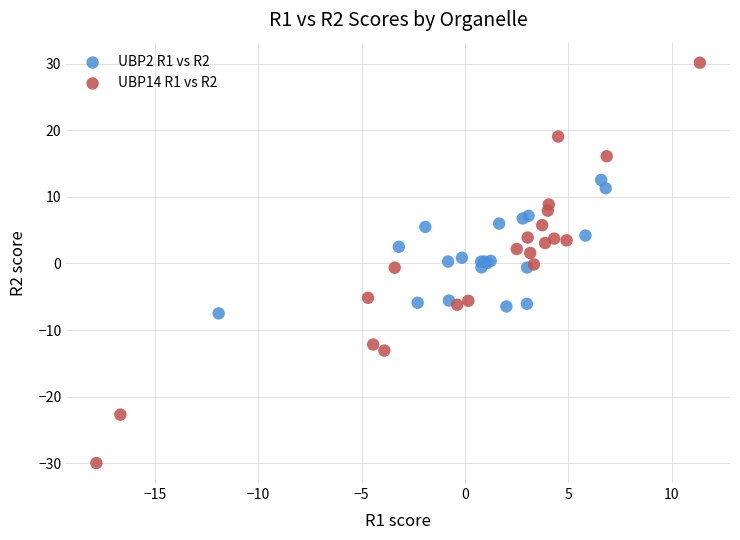

Which series contains the lowest Y value?

UBP14 R1 vs R2